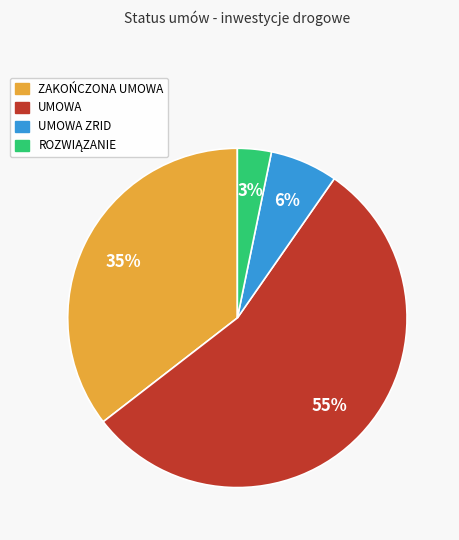

To the nearest percent, what is the average slice percentage?

25%